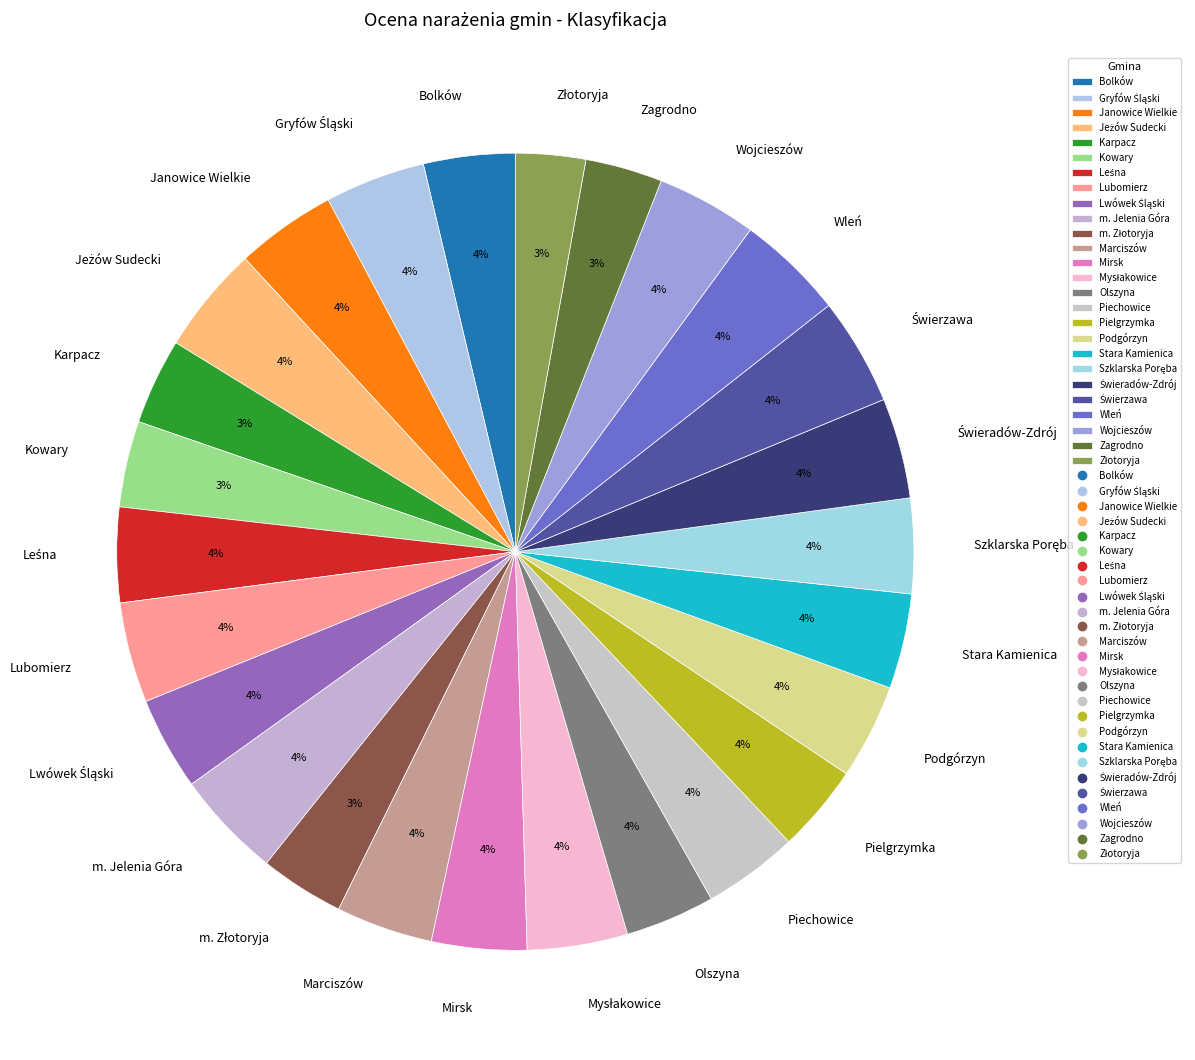

Which has a higher value, Zagrodno or Janowice Wielkie?

Janowice Wielkie